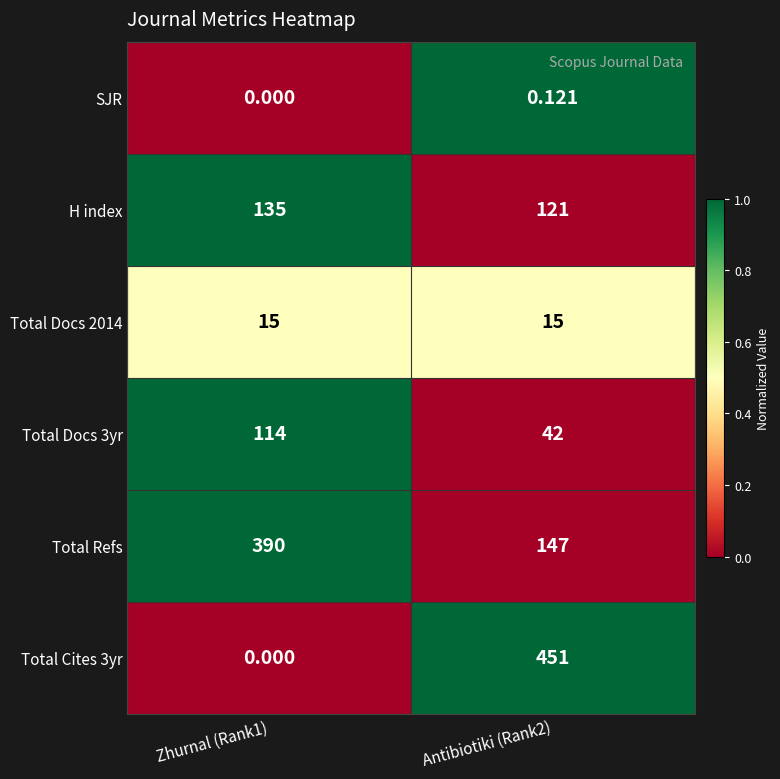

Is the value of Total Docs 2014 at Antibiotiki (Rank2) greater than the value of H index at Antibiotiki (Rank2)?

No